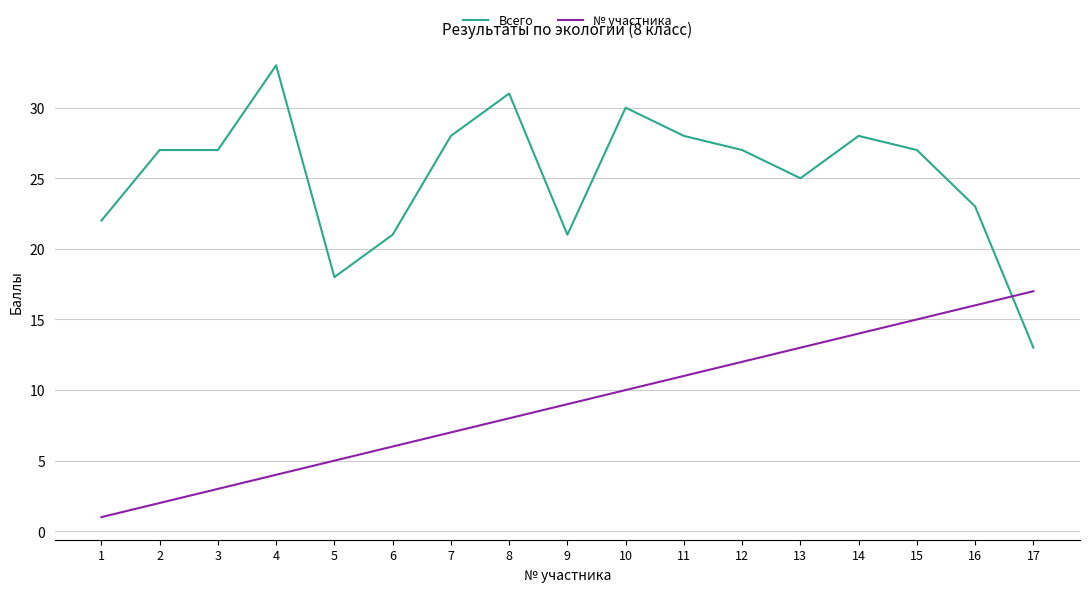

After their last crossing, which series has the higher values: Всего or № участника?

№ участника